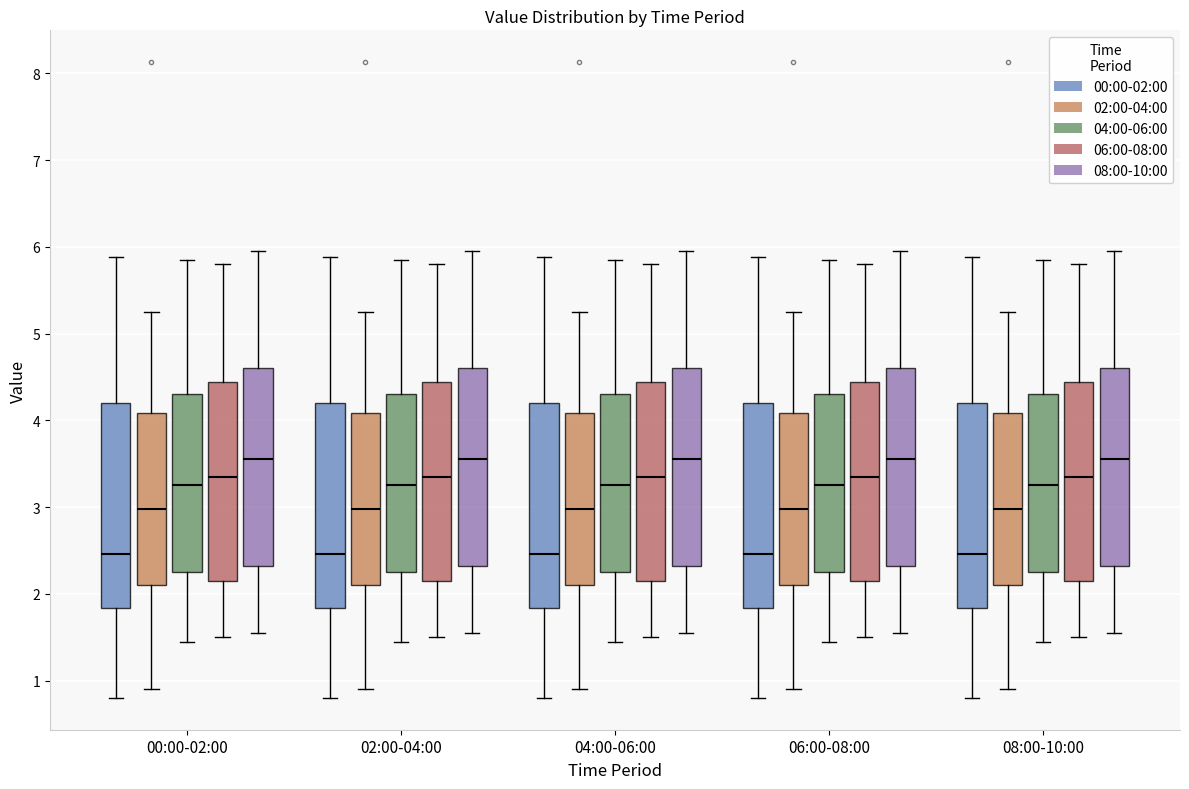

Reading left to right, transcribe this box plot: for each box, give where its median line is, the range the box spans, and where its two whiskers end, as read against the y-axis. The values are not printed on the chart, so give them approximately, as read against the axis.

00:00-02:00 (00:00-02:00): median 2.5, box 1.8 to 4.2, whiskers 0.8 to 5.9
00:00-02:00 (02:00-04:00): median 3.0, box 2.1 to 4.1, whiskers 0.9 to 5.3
00:00-02:00 (04:00-06:00): median 3.3, box 2.3 to 4.3, whiskers 1.5 to 5.9
00:00-02:00 (06:00-08:00): median 3.4, box 2.2 to 4.4, whiskers 1.5 to 5.8
00:00-02:00 (08:00-10:00): median 3.6, box 2.3 to 4.6, whiskers 1.6 to 6.0
02:00-04:00 (00:00-02:00): median 2.5, box 1.8 to 4.2, whiskers 0.8 to 5.9
02:00-04:00 (02:00-04:00): median 3.0, box 2.1 to 4.1, whiskers 0.9 to 5.3
02:00-04:00 (04:00-06:00): median 3.3, box 2.3 to 4.3, whiskers 1.5 to 5.9
02:00-04:00 (06:00-08:00): median 3.4, box 2.2 to 4.4, whiskers 1.5 to 5.8
02:00-04:00 (08:00-10:00): median 3.6, box 2.3 to 4.6, whiskers 1.6 to 6.0
04:00-06:00 (00:00-02:00): median 2.5, box 1.8 to 4.2, whiskers 0.8 to 5.9
04:00-06:00 (02:00-04:00): median 3.0, box 2.1 to 4.1, whiskers 0.9 to 5.3
04:00-06:00 (04:00-06:00): median 3.3, box 2.3 to 4.3, whiskers 1.5 to 5.9
04:00-06:00 (06:00-08:00): median 3.4, box 2.2 to 4.4, whiskers 1.5 to 5.8
04:00-06:00 (08:00-10:00): median 3.6, box 2.3 to 4.6, whiskers 1.6 to 6.0
06:00-08:00 (00:00-02:00): median 2.5, box 1.8 to 4.2, whiskers 0.8 to 5.9
06:00-08:00 (02:00-04:00): median 3.0, box 2.1 to 4.1, whiskers 0.9 to 5.3
06:00-08:00 (04:00-06:00): median 3.3, box 2.3 to 4.3, whiskers 1.5 to 5.9
06:00-08:00 (06:00-08:00): median 3.4, box 2.2 to 4.4, whiskers 1.5 to 5.8
06:00-08:00 (08:00-10:00): median 3.6, box 2.3 to 4.6, whiskers 1.6 to 6.0
08:00-10:00 (00:00-02:00): median 2.5, box 1.8 to 4.2, whiskers 0.8 to 5.9
08:00-10:00 (02:00-04:00): median 3.0, box 2.1 to 4.1, whiskers 0.9 to 5.3
08:00-10:00 (04:00-06:00): median 3.3, box 2.3 to 4.3, whiskers 1.5 to 5.9
08:00-10:00 (06:00-08:00): median 3.4, box 2.2 to 4.4, whiskers 1.5 to 5.8
08:00-10:00 (08:00-10:00): median 3.6, box 2.3 to 4.6, whiskers 1.6 to 6.0